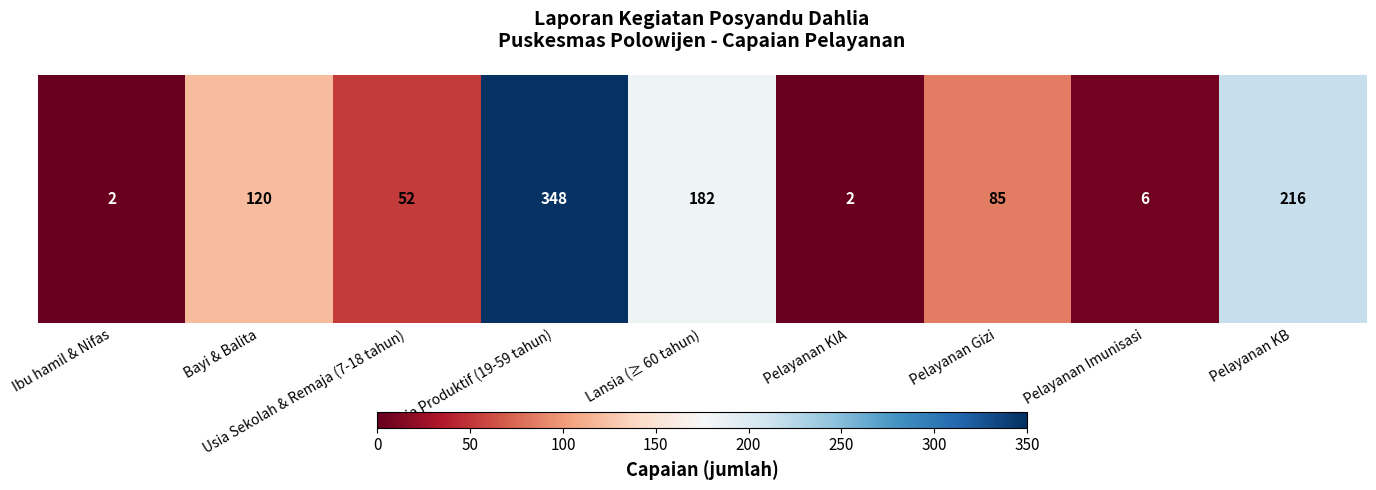

Is it true that the value at Usia Produktif (19-59 tahun) is 348?

True